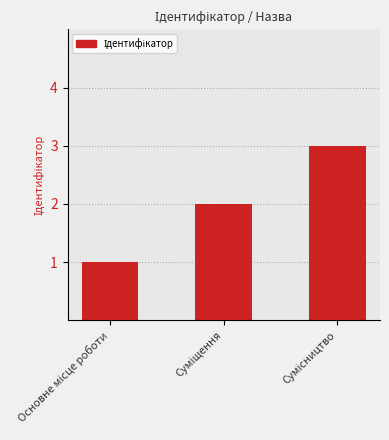

Are the bars horizontal?

No